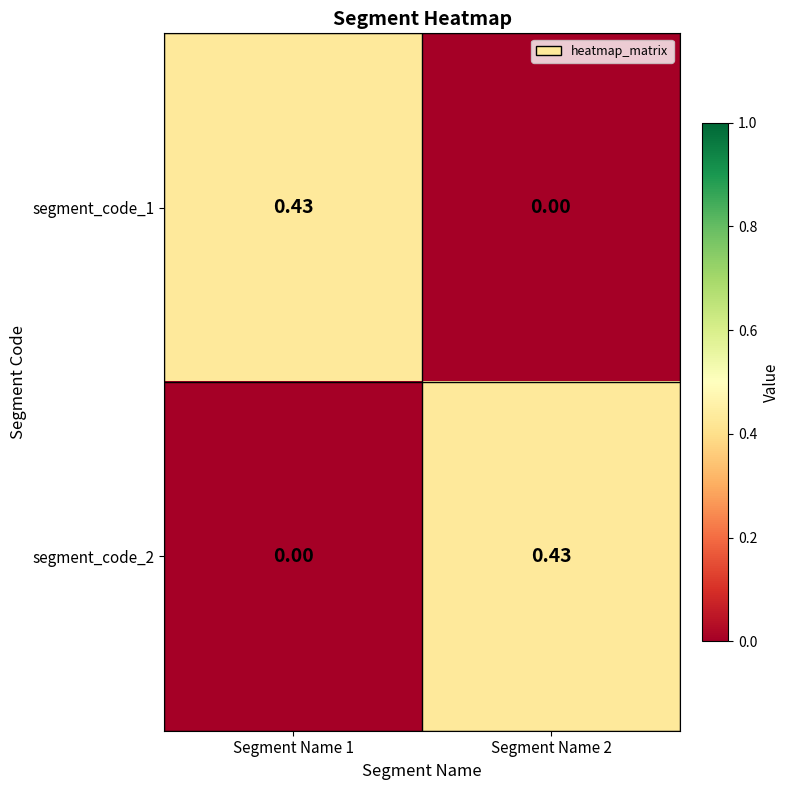

How many series are shown in this chart?

2